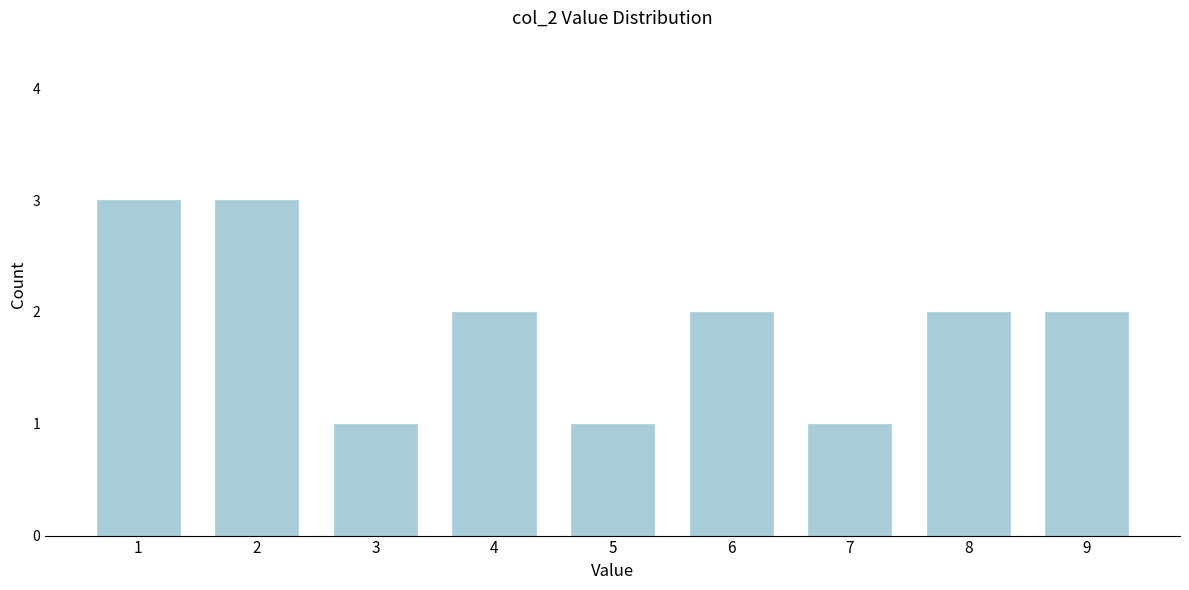

Reading right to left, transcribe all the data shown in this chart.

2	2	1	2	1	2	1	3	3